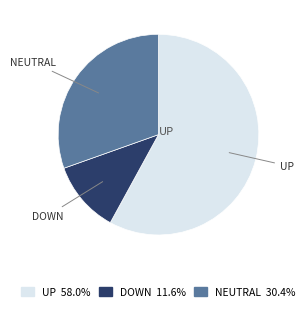

Is there any slice that represents more than half of the pie?

Yes